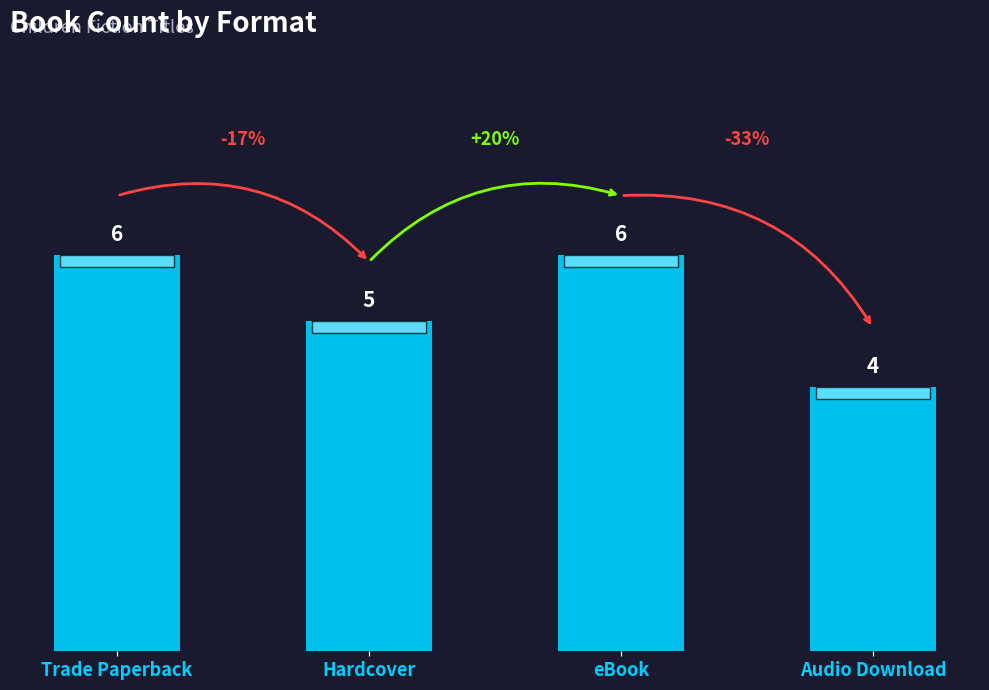

Reading left to right, what are all the values shown in this chart?

6	5	6	4